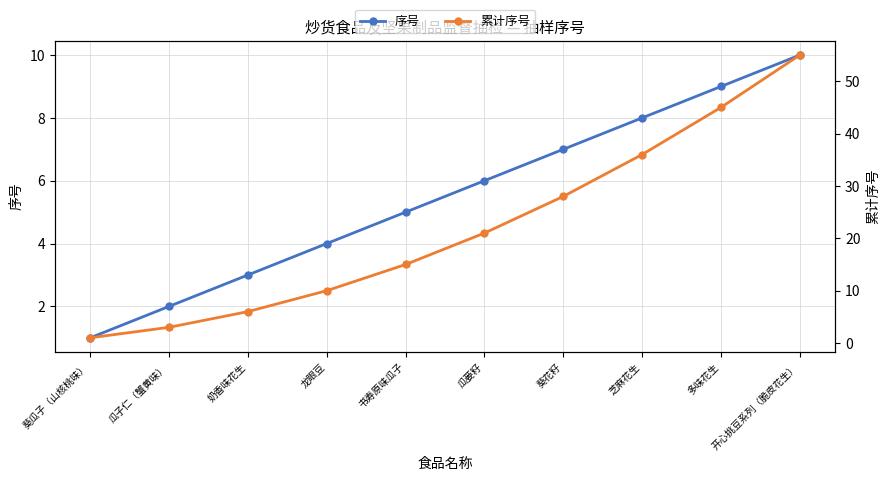

How many series are shown in this chart?

2